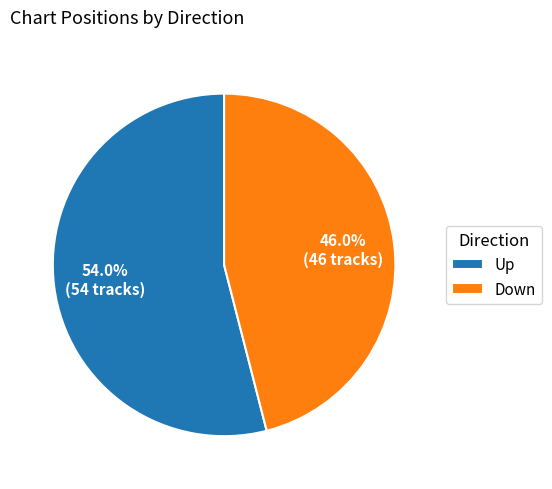

Which category accounts for the majority?

Up